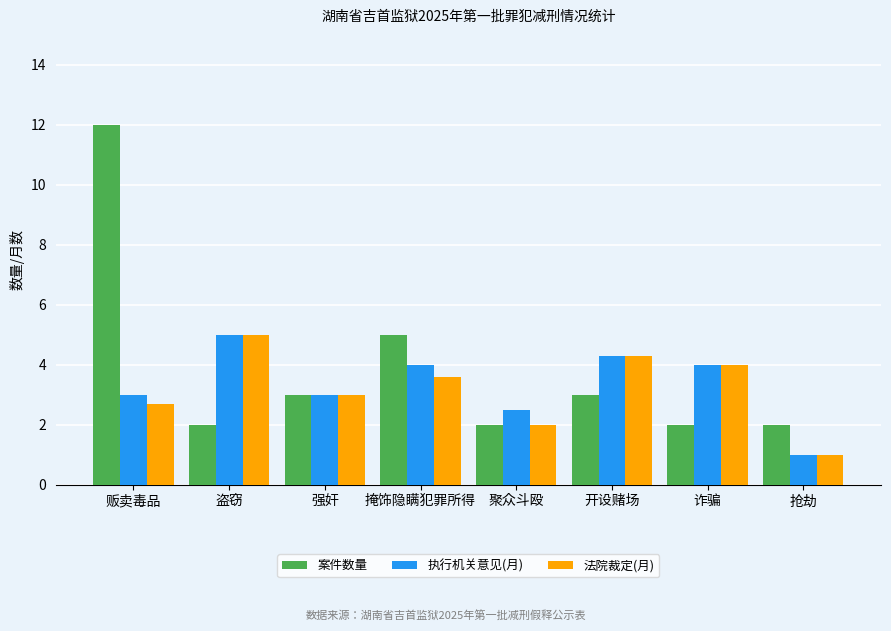

At which label does 执行机关意见(月) reach its minimum?

抢劫